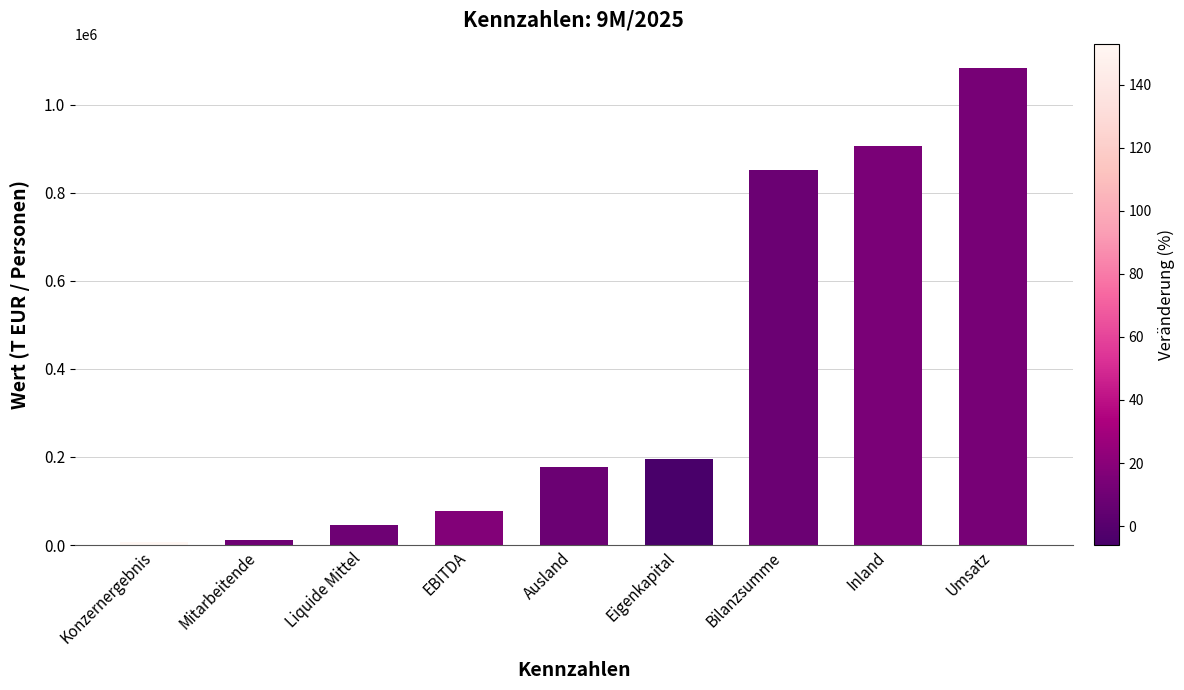

What is the ratio of the value at Liquide Mittel to the value at Ausland?

0.3